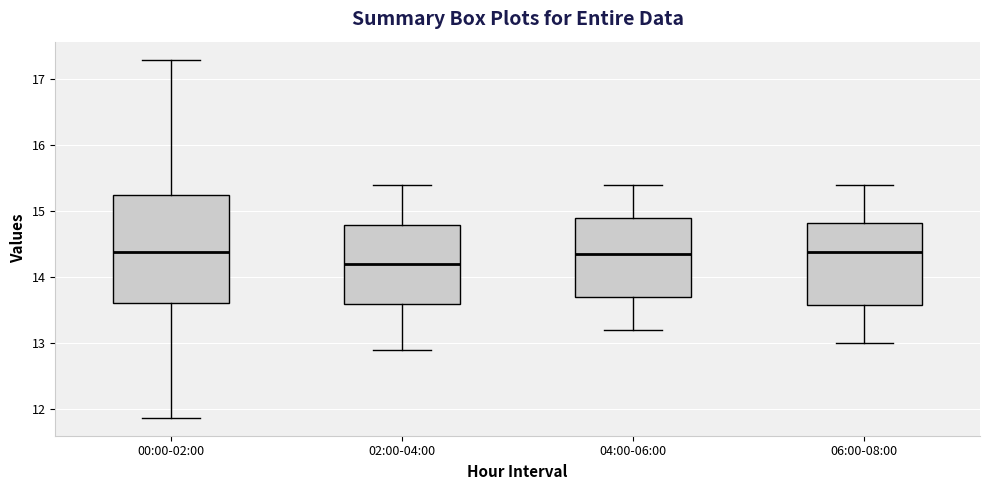

Comparing the boxes themselves (not the whiskers), which one is the tallest?

00:00-02:00